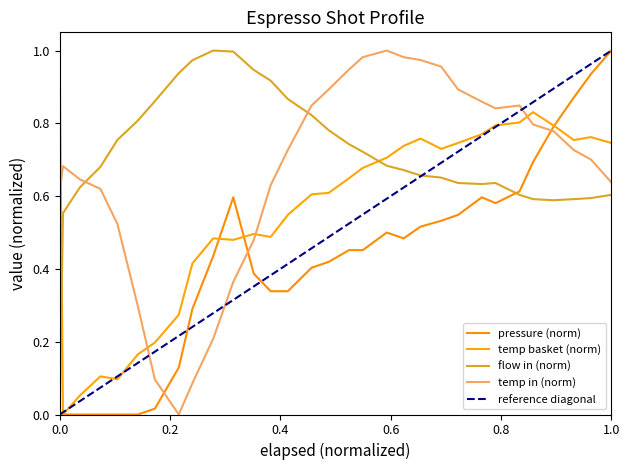

After their last crossing, which series has the higher values: flow_in or water_temperature_basket?

water_temperature_basket